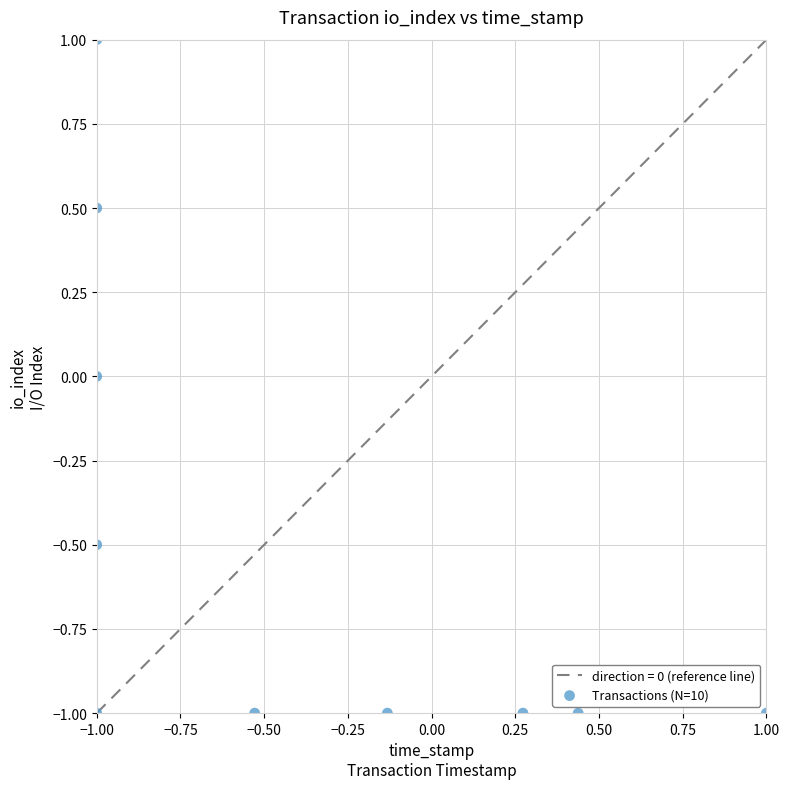

What is the range of X values (max minus min)?

2.0